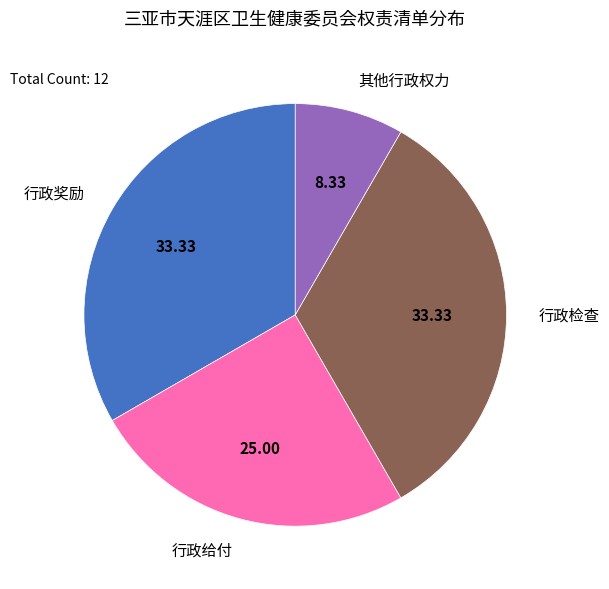

Which category has the smallest portion of the pie?

其他行政权力